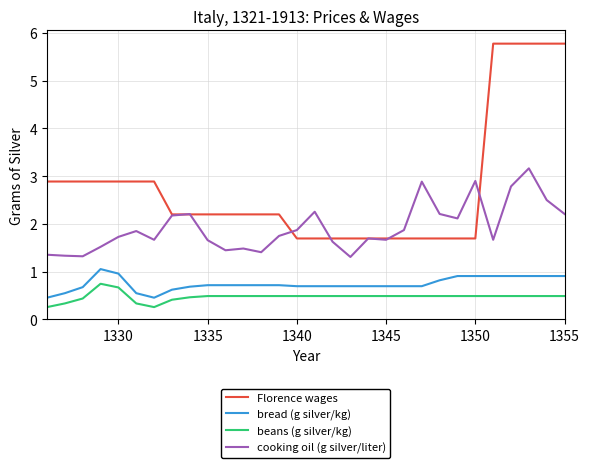

True or false: beans (g silver/kg) and bread (g silver/kg) cross at least once.

False